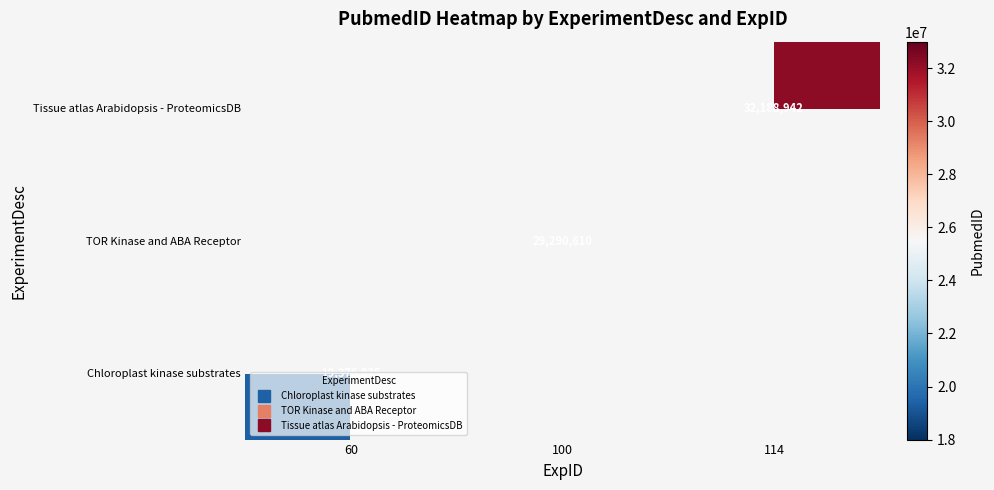

At which category is the sum across all series the highest?

114